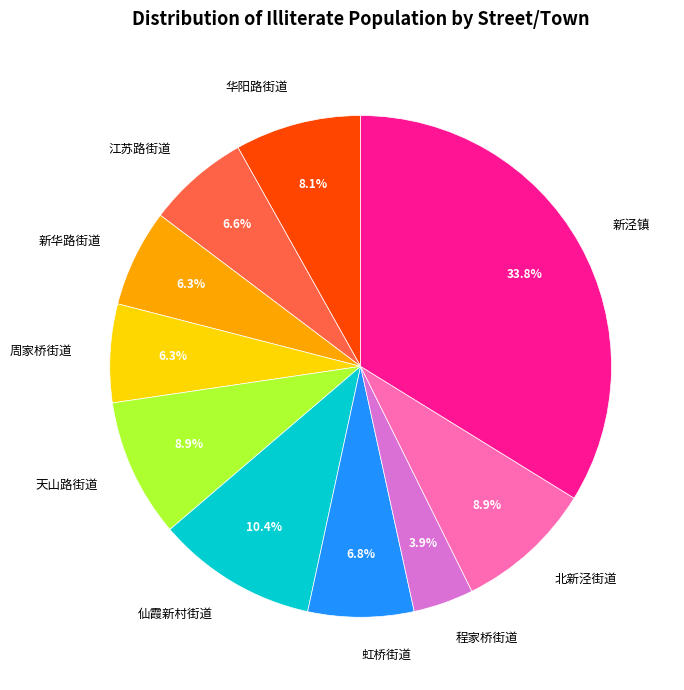

Between 仙霞新村街道 and 华阳路街道, which is larger?

仙霞新村街道